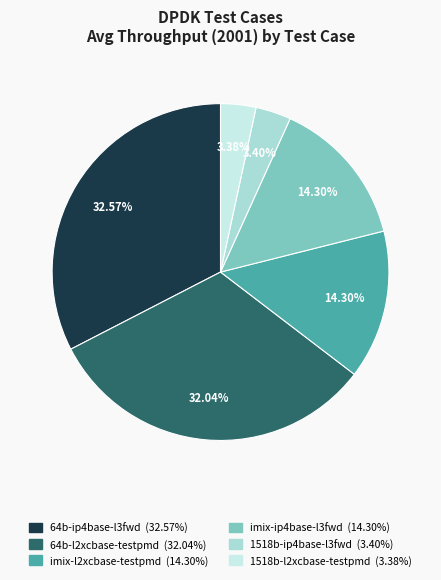

How many segments does this pie chart have?

6